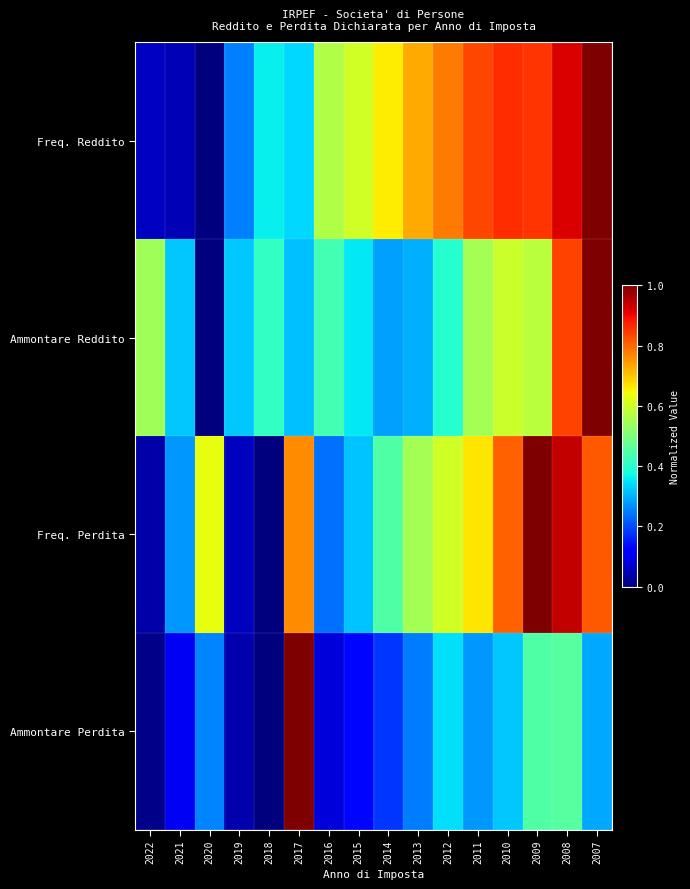

At how many categories does at least one series exceed 0?

16